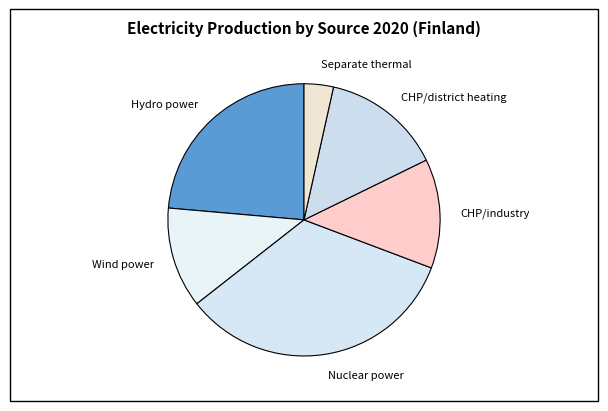

Does Separate thermal represent more than half of the total?

No